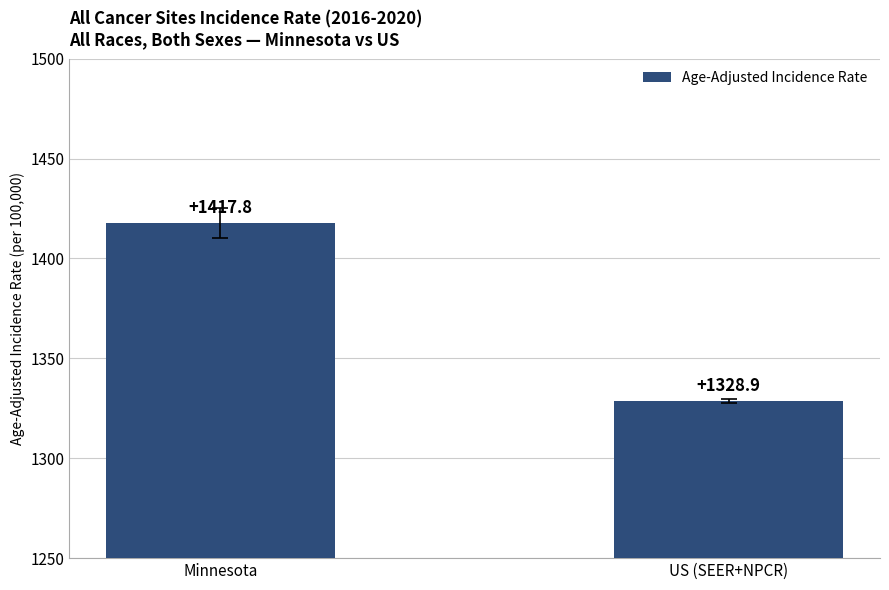

Rank the categories by value from lowest to highest.

US (SEER+NPCR), Minnesota